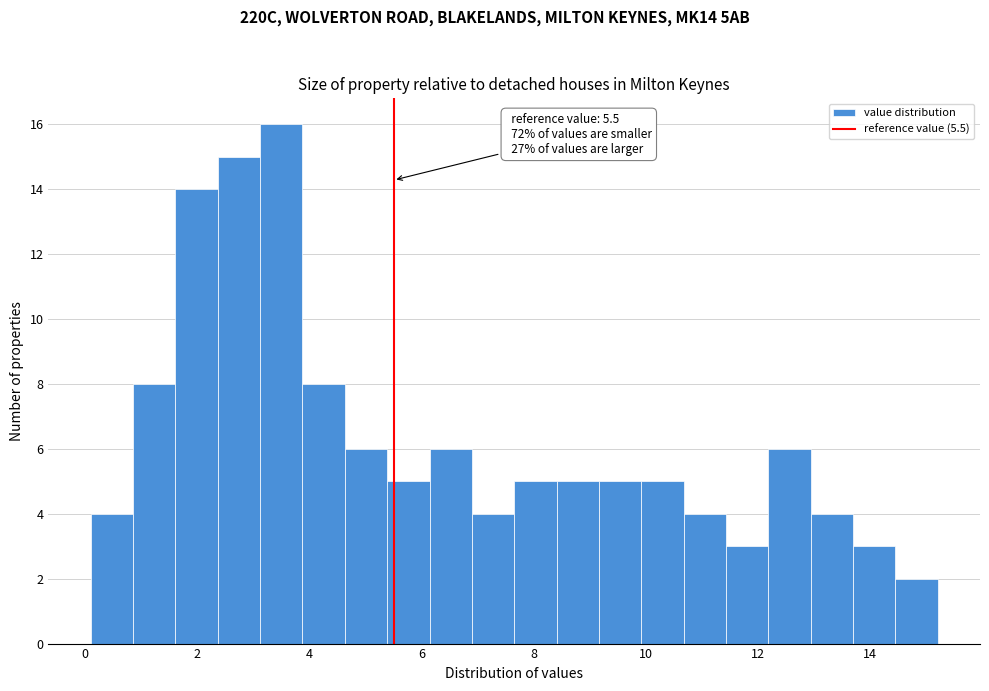

Around what value on the x-axis is the tallest bar? Give the approximate position of its centre, as read against the axis.

3.4